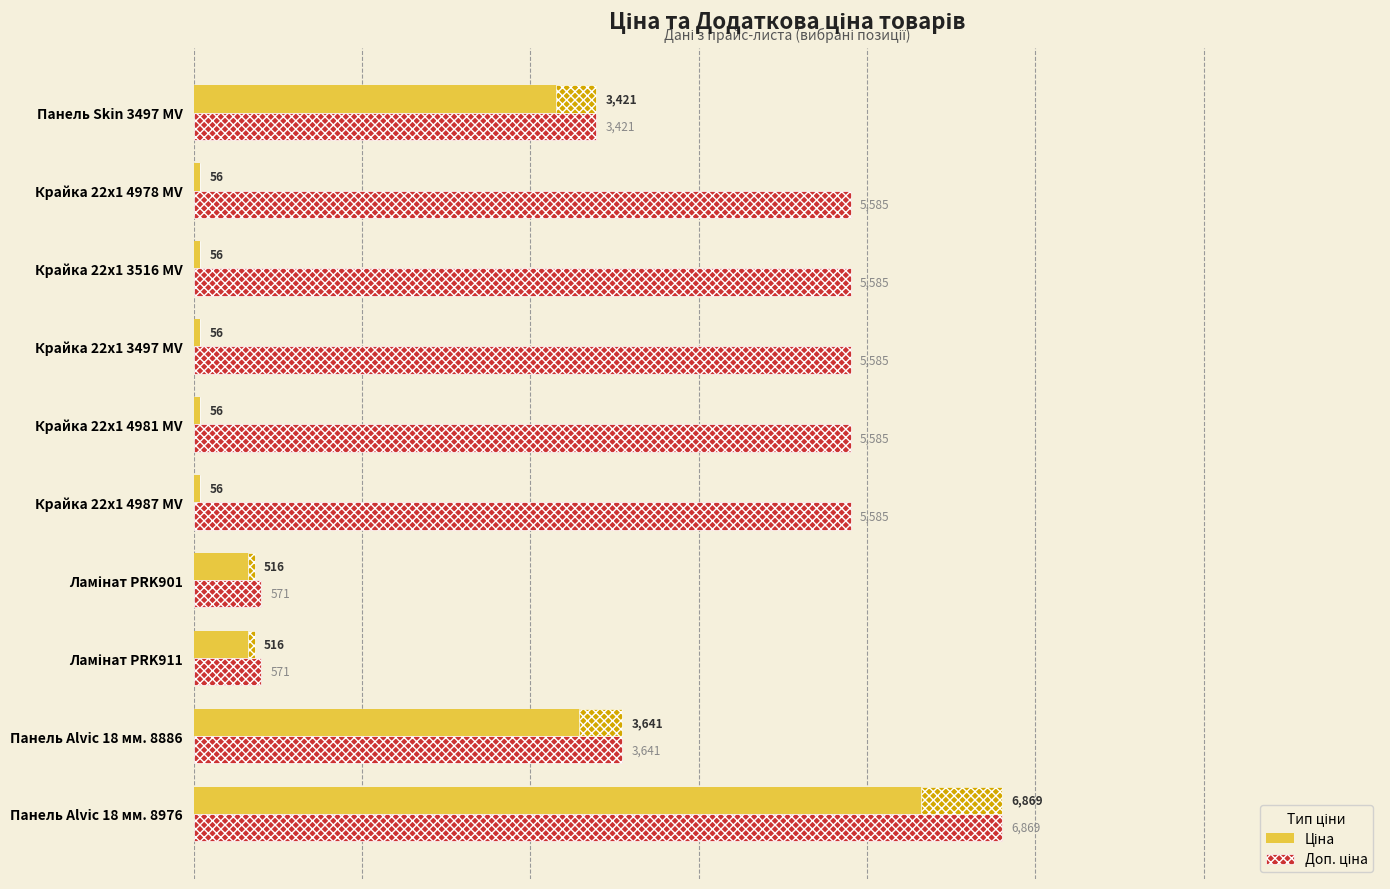

What is the maximum value shown in the chart?

6869.4